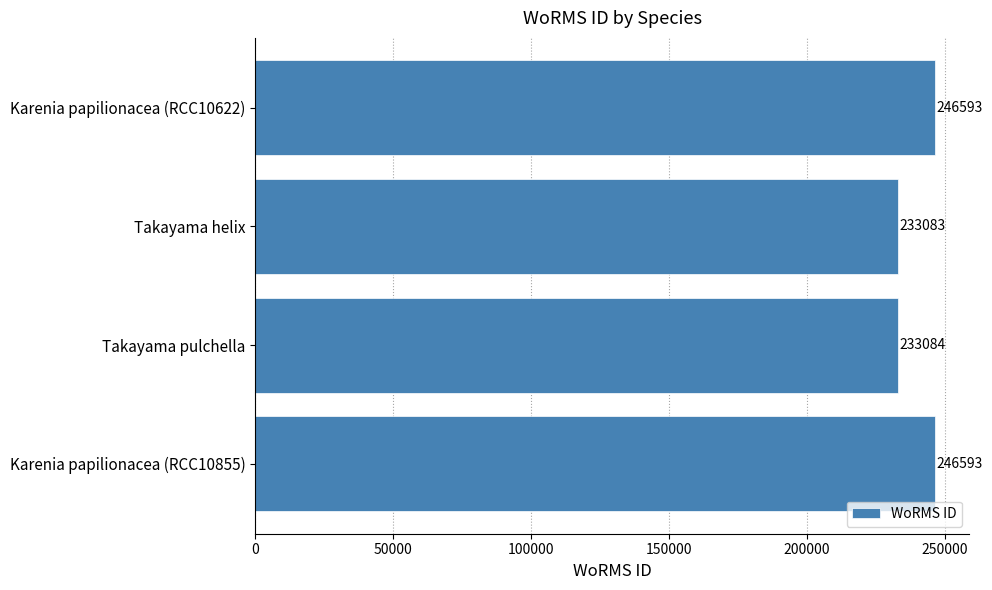

What is the change in value from Karenia papilionacea (RCC10622) to Takayama helix?

-13510